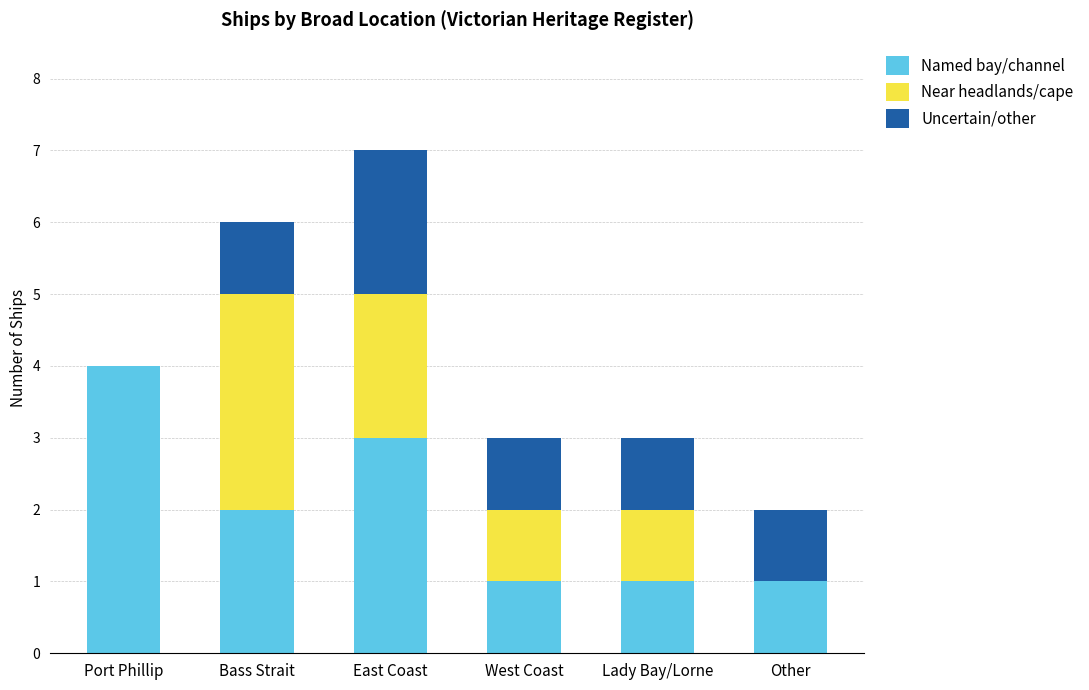

Is it true that Named bay/channel equals 2 at Other?

False